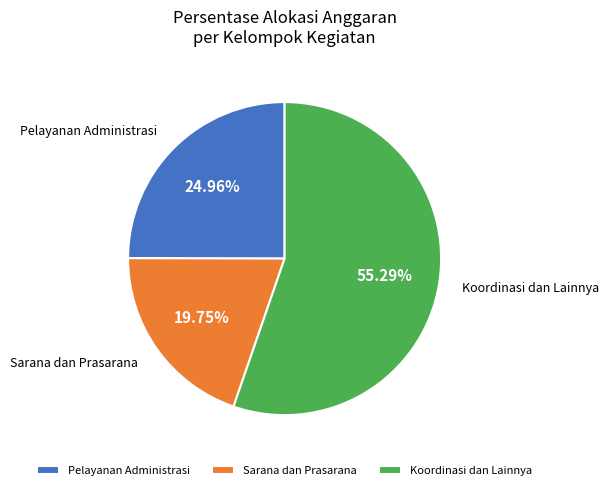

Count the number of slices in the pie.

3